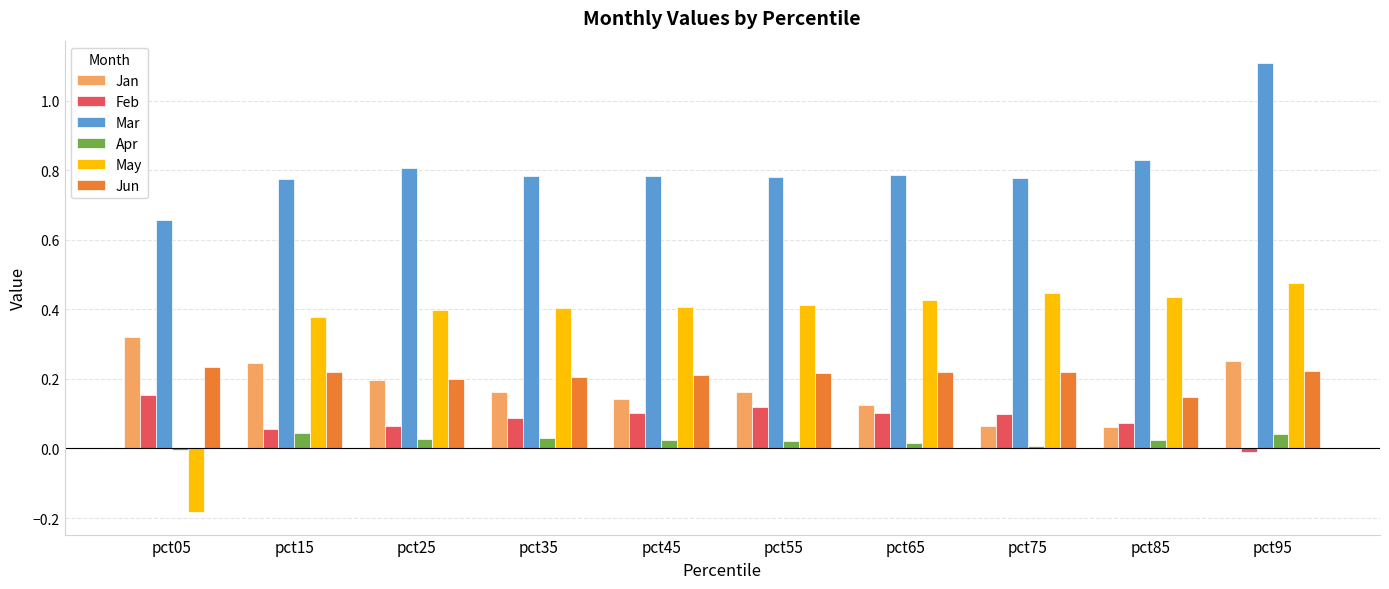

How many data points does each series have?

10